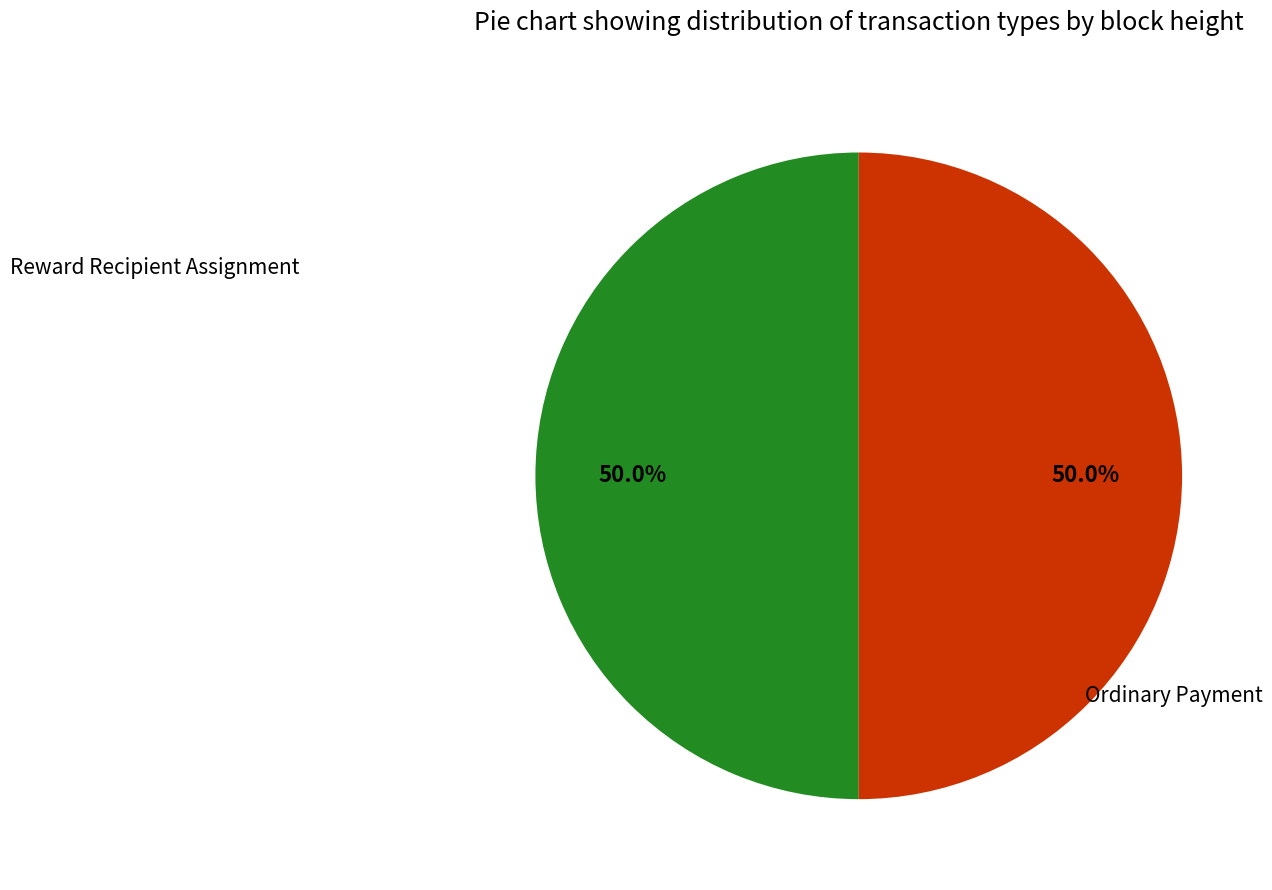

Combined, do Reward Recipient Assignment and Ordinary Payment account for over 50%?

Yes